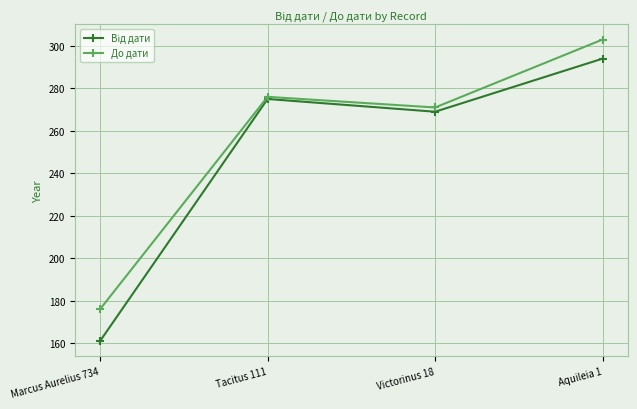

What is the spread (max minus min) of values at Marcus Aurelius 734?

15